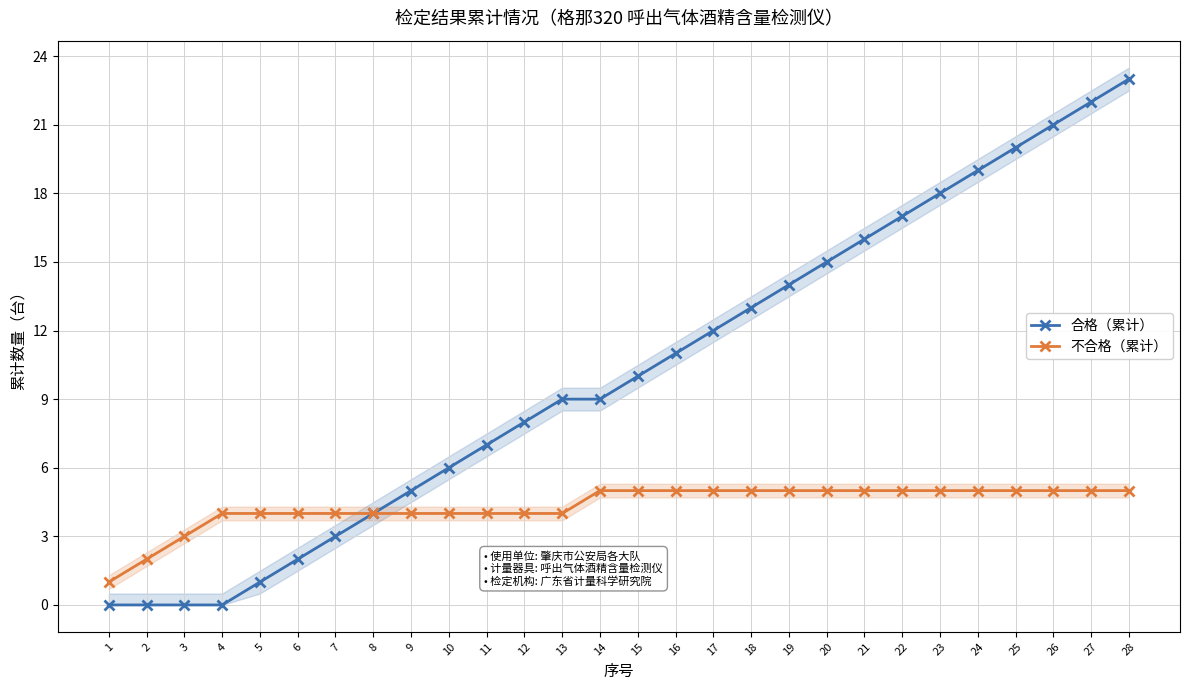

Count the number of data series in this chart.

2